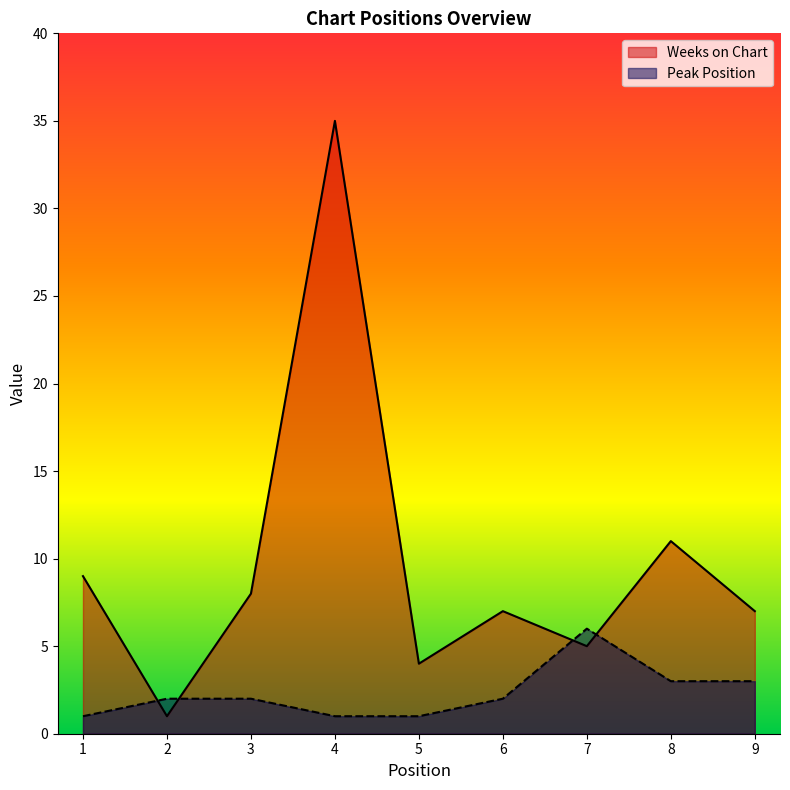

Where do Weeks on Chart and Peak Position first cross each other?

1 and 2